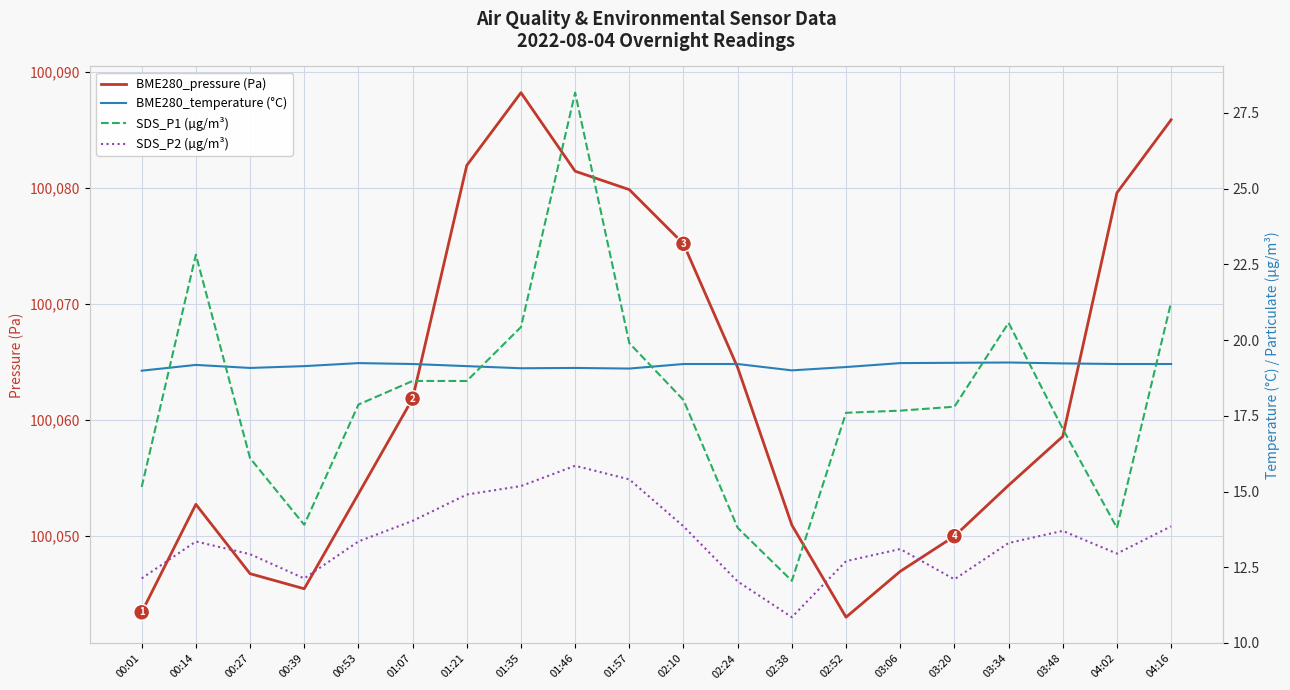

Where is BME280_temperature (°C) nearest to the value 19?

02:38